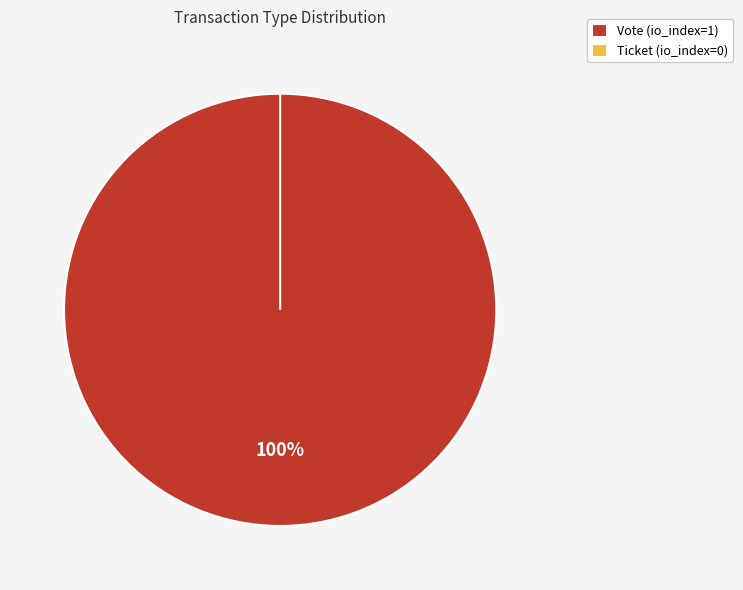

To the nearest percent, what is the combined percentage of Ticket and Vote?

100%